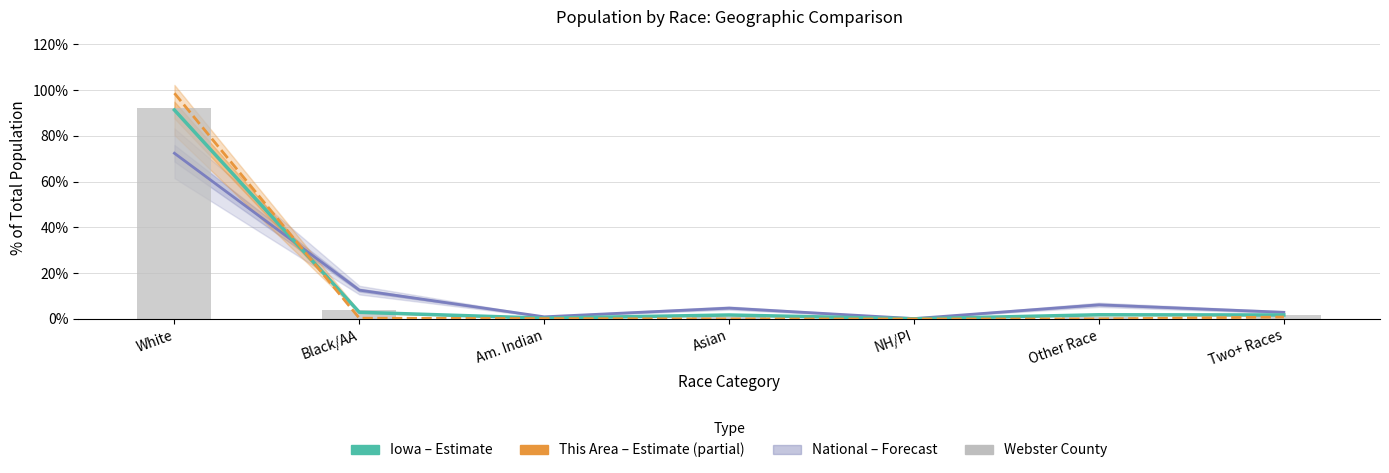

What is the difference between the maximum and minimum values in the Iowa (Estimate) series?

91.2